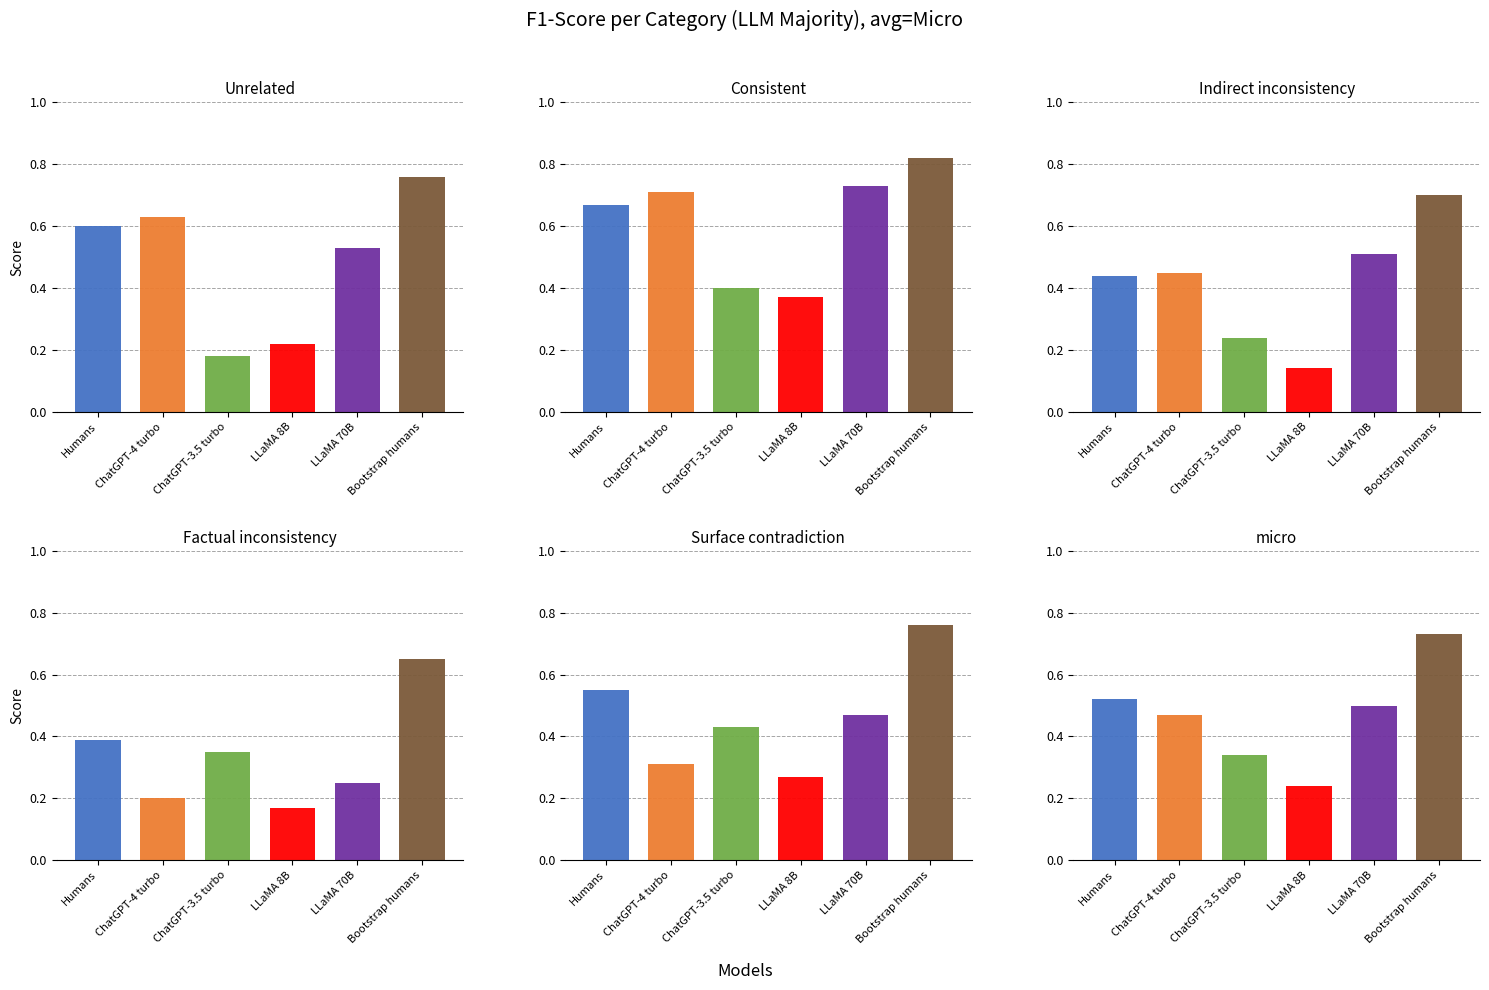

At 3, list the series in order from largest to smallest.

Bootstrap humans, Humans, ChatGPT-3.5 turbo, LLaMA 70B, ChatGPT-4 turbo, LLaMA 8B